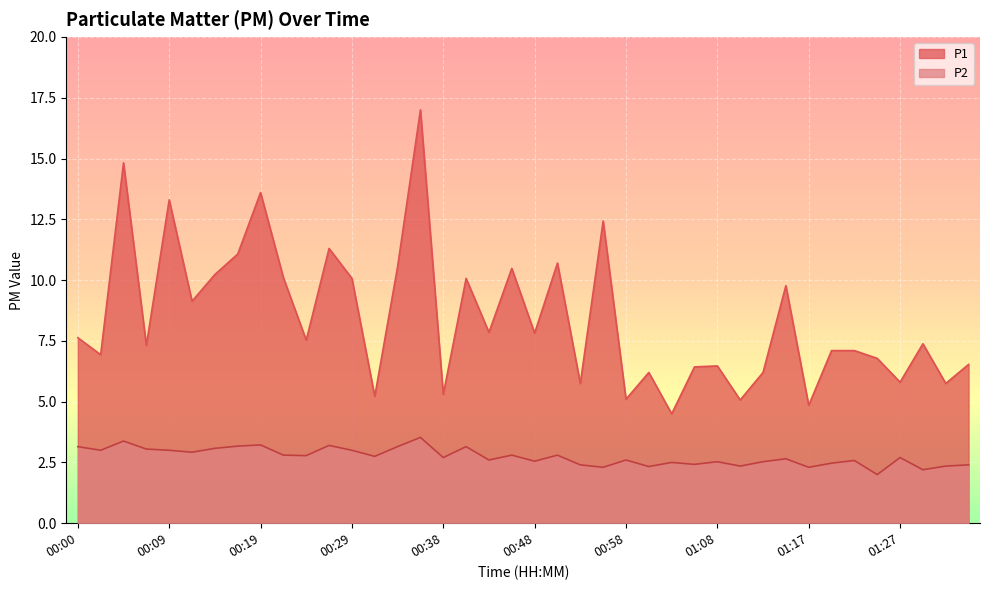

What is the total value across all series at 00:26?

14.5